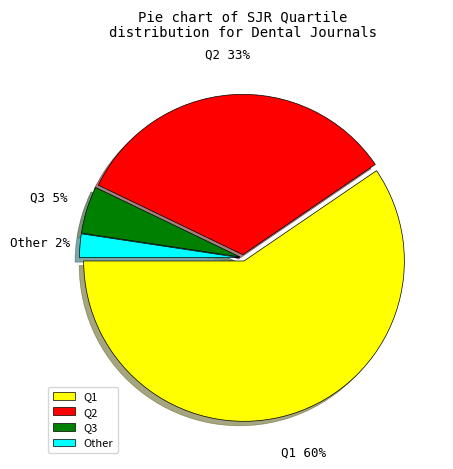

What is the smallest slice in the pie chart?

Other